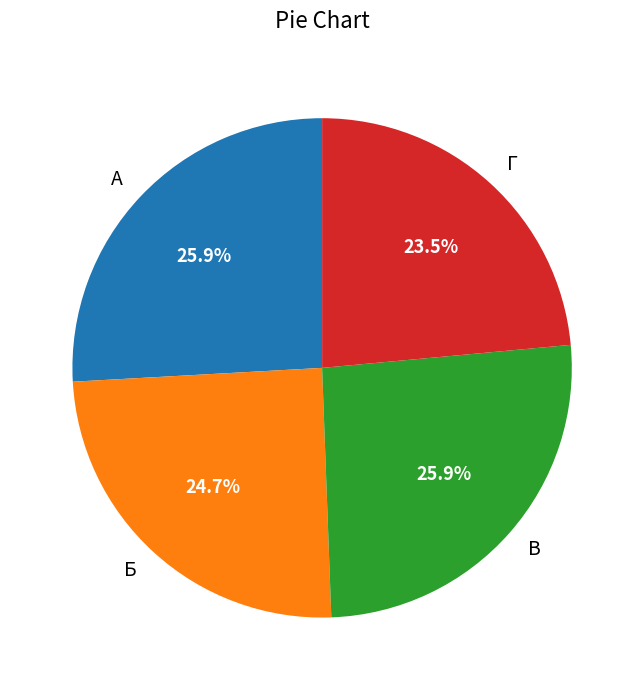

Which category has the smallest portion of the pie?

Г